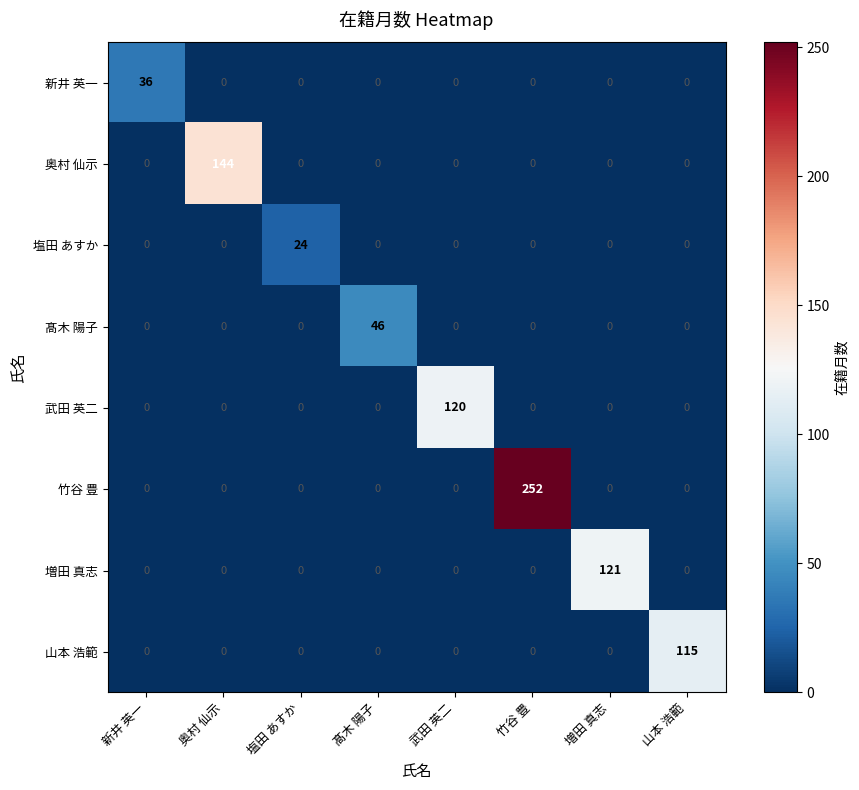

What is the difference between the maximum and minimum values in the 新井 英一 series?

36